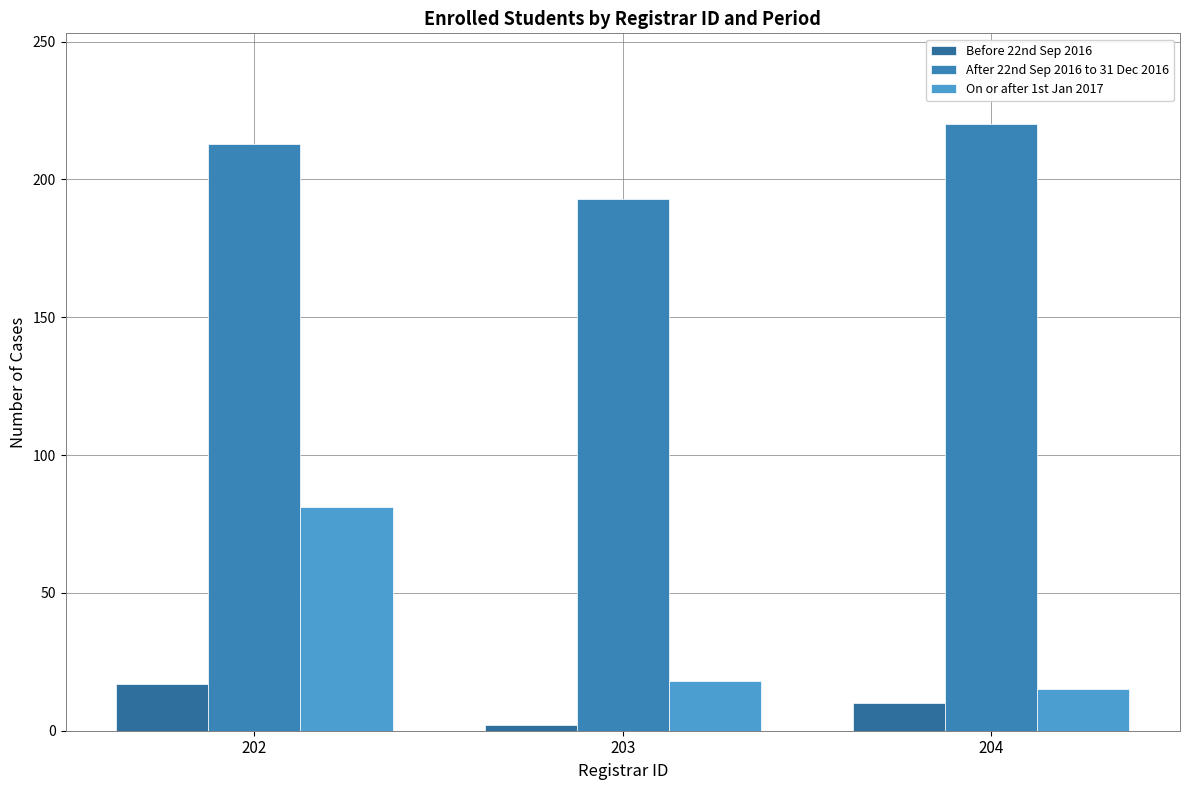

Reading left to right, extract all data points from this chart.

Before 22nd Sep 2016: 202=17	203=2	204=10
After 22nd Sep 2016 to 31 Dec 2016: 202=213	203=193	204=220
On or after 1st Jan 2017: 202=81	203=18	204=15